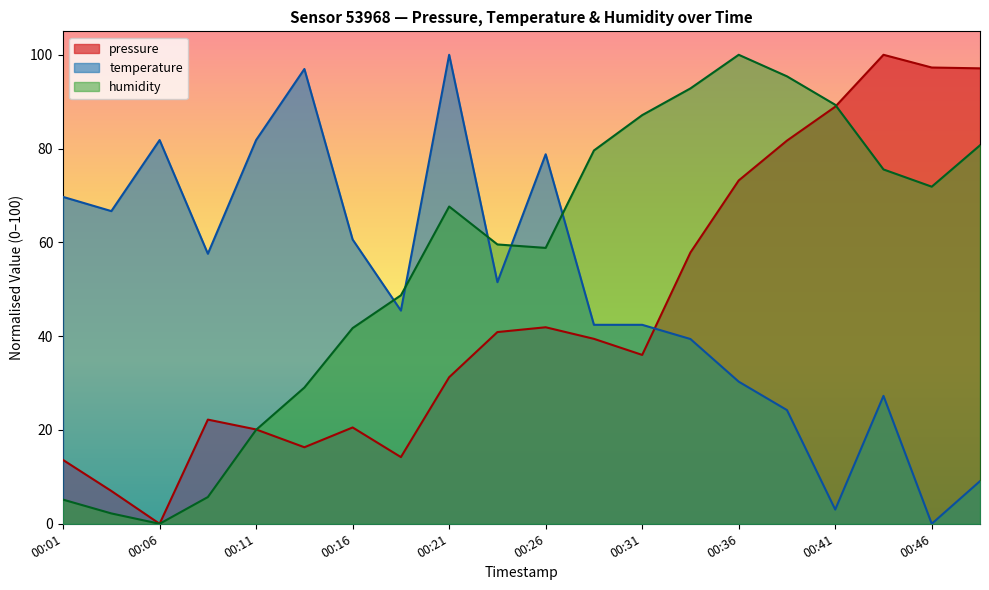

How many positive values does the pressure series have?

19